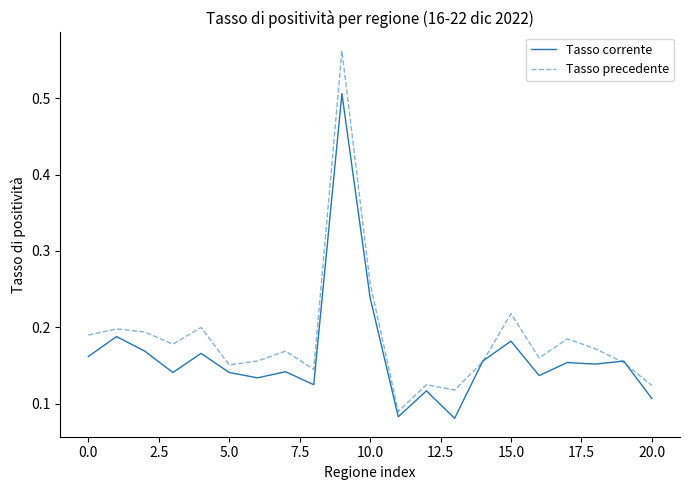

How many times do Tasso precedente and Tasso corrente cross each other?

4